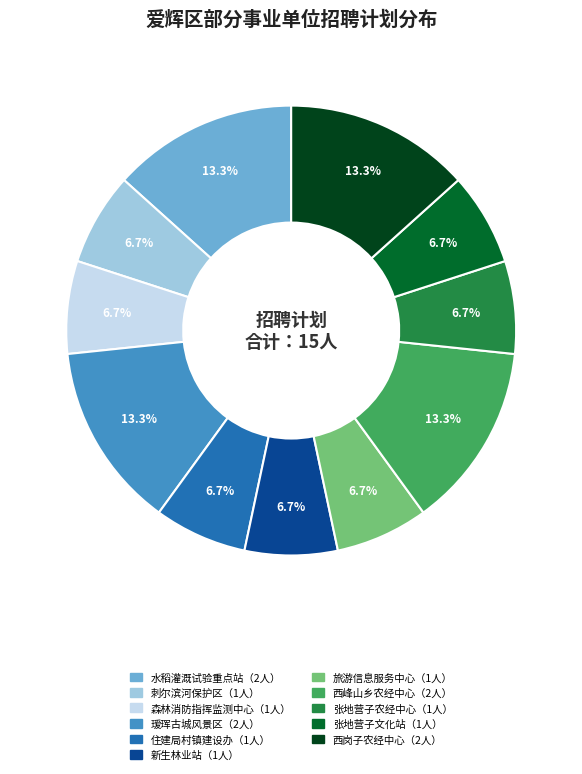

Does any single category account for the majority?

No